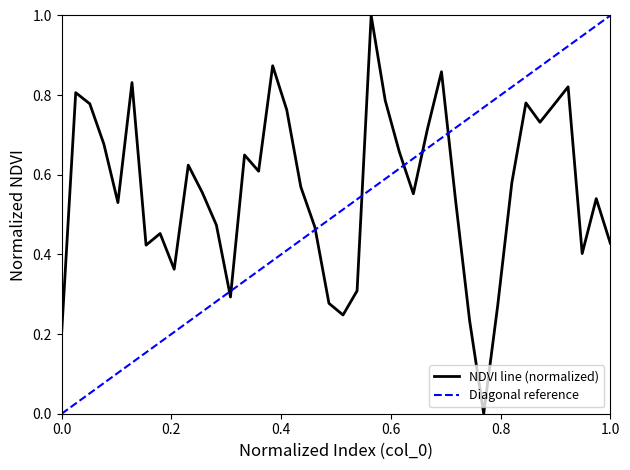

What is the maximum value shown in the chart?

1.0